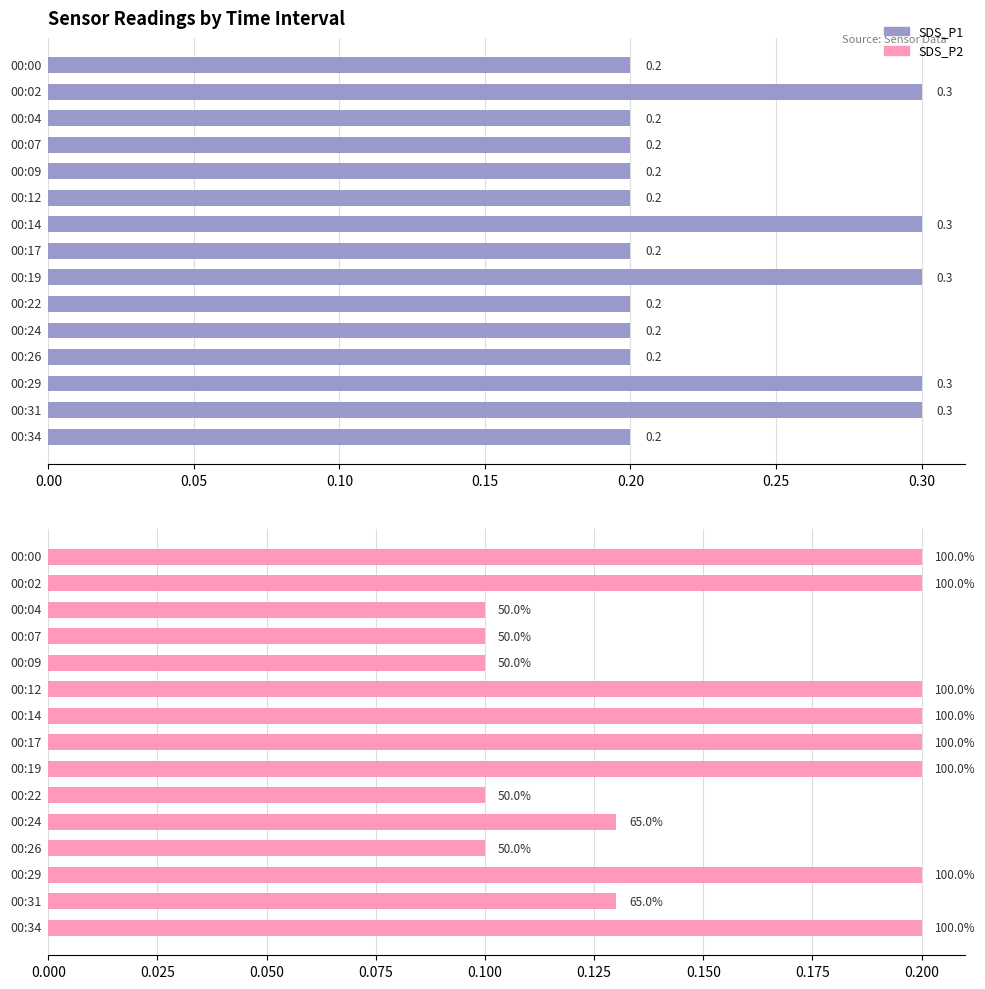

Is it true that SDS_P2 equals 0.1 at 11?

False